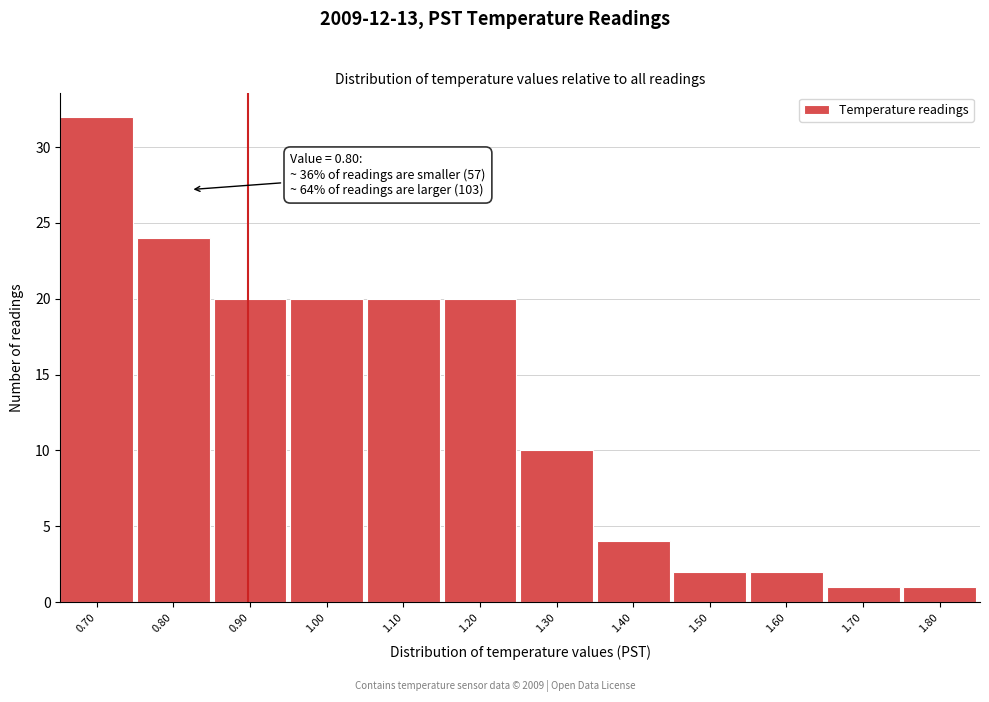

Which range on the x-axis has the tallest bar?

0.65 to 0.75